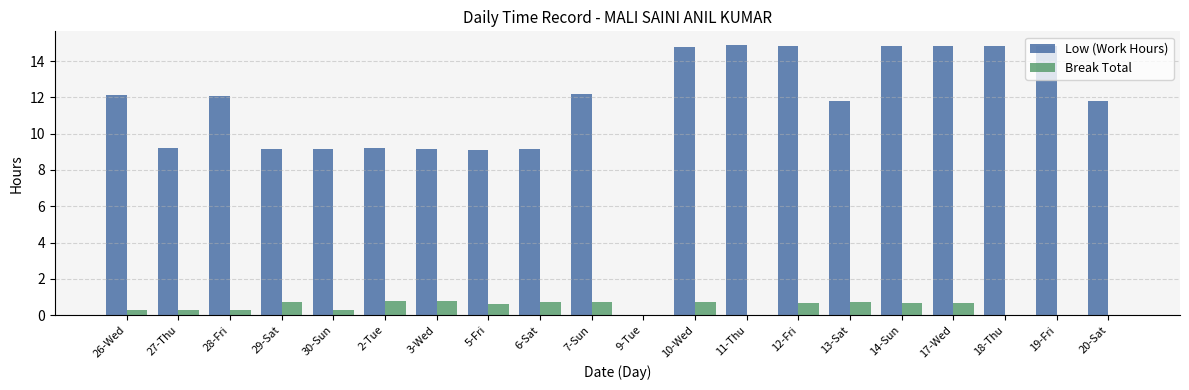

What is the total value across all series at 3-Wed?

9.9